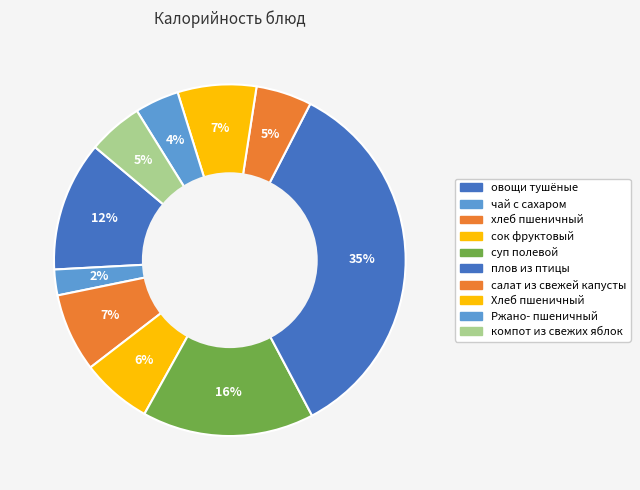

Is the sum of чай с сахаром and Ржано- пшеничный greater than half?

No